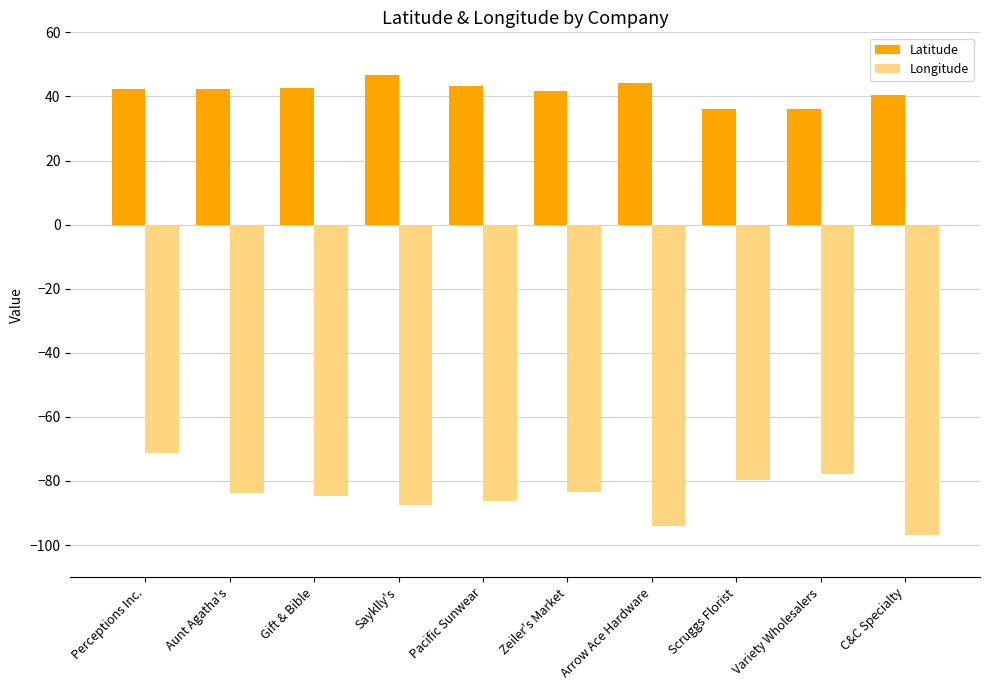

At how many categories does at least one series exceed 26?

10